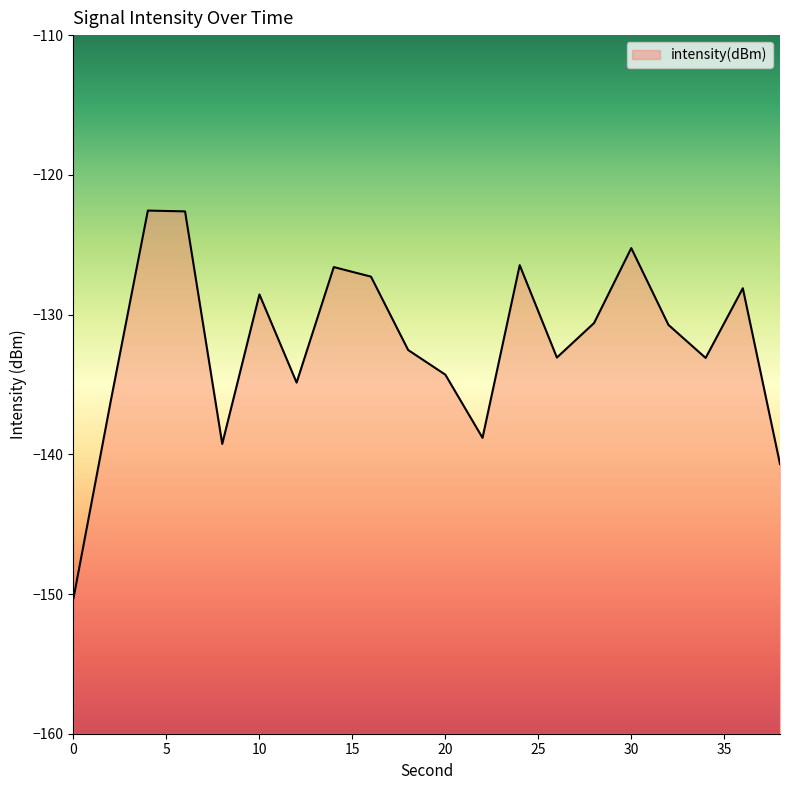

At which label does the data first exceed -130?

4